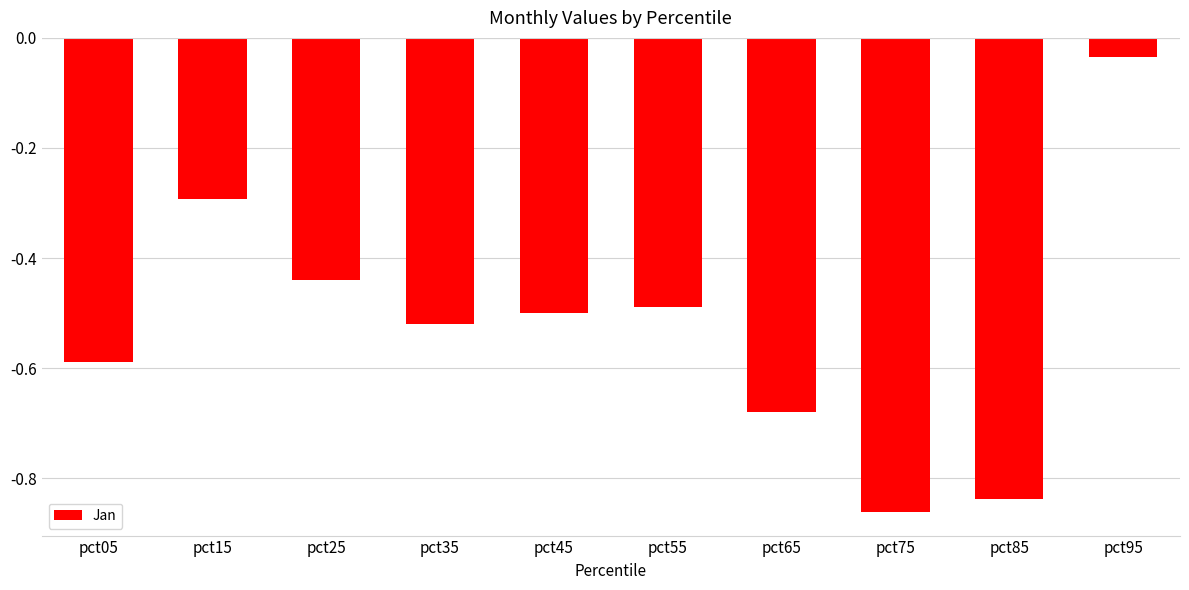

Which category has the highest value across all series?

pct95